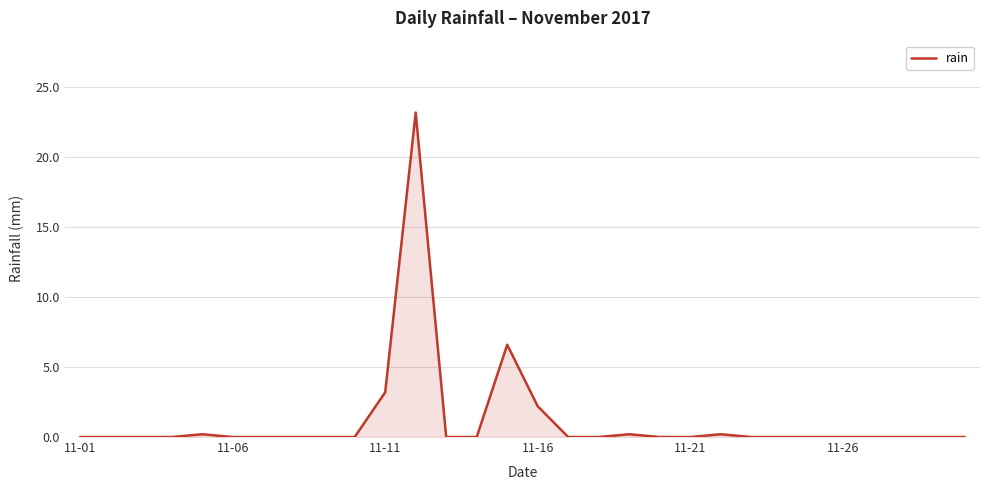

What is the greatest value displayed?

23.2